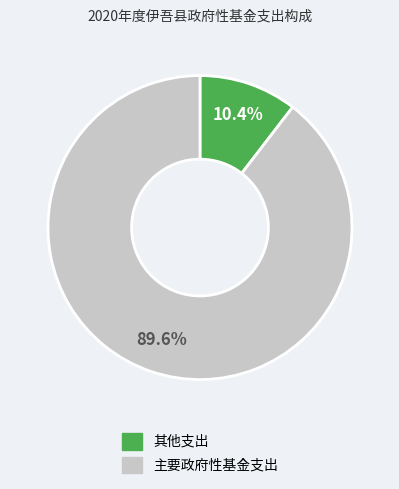

To the nearest percent, what is the difference between the largest and smallest slice percentages?

79%